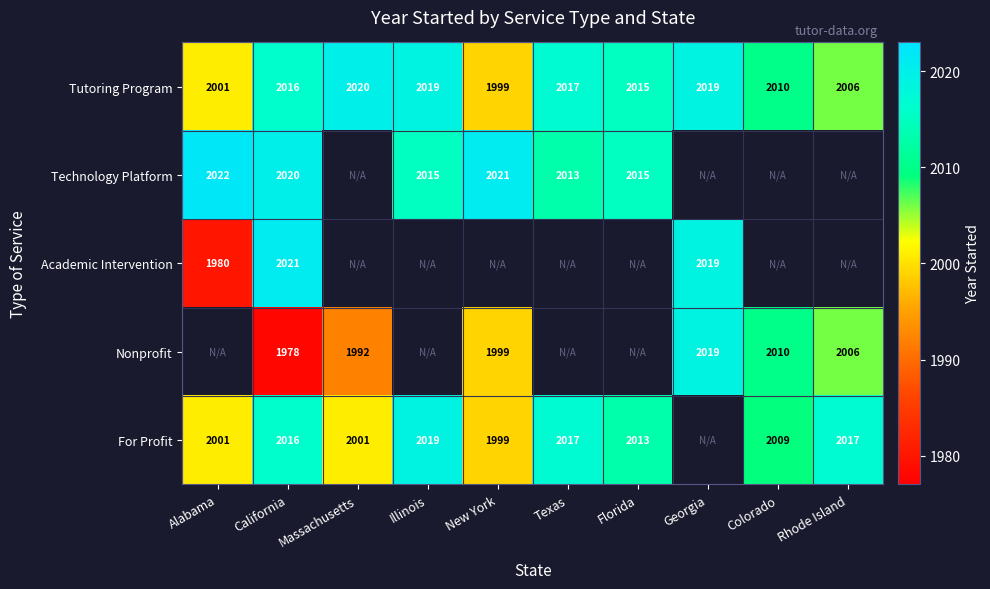

How many series are shown in this chart?

5